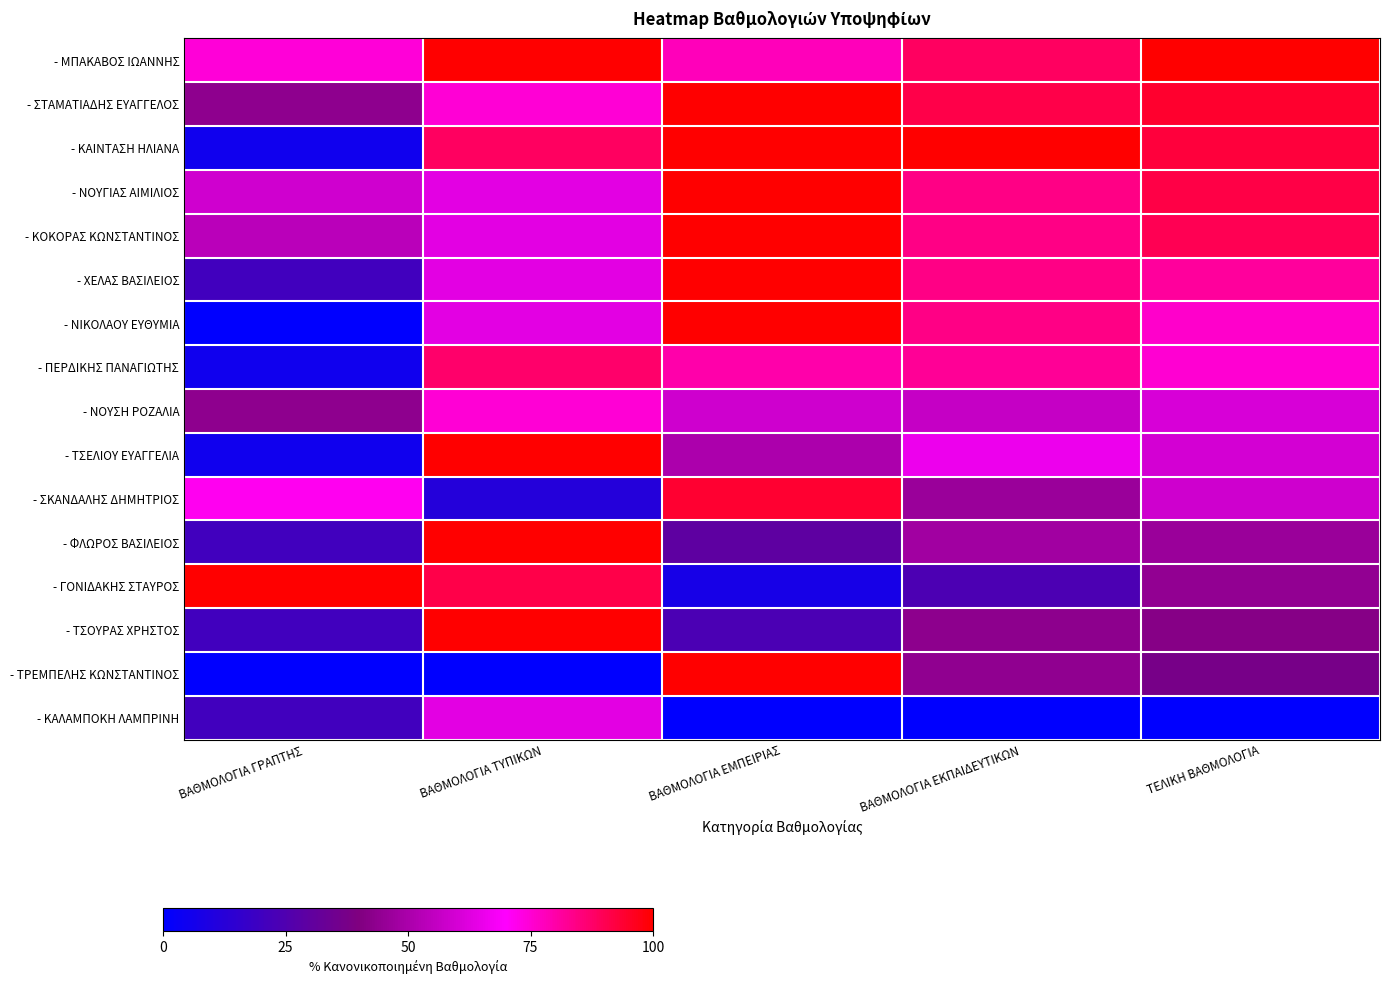

Reading left to right, list all the values displayed in this chart.

- ΜΠΑΚΑΒΟΣ ΙΩΑΝΝΗΣ: ΒΑΘΜΟΛΟΓΙΑ ΓΡΑΠΤΗΣ=0.7	ΒΑΘΜΟΛΟΓΙΑ ΤΥΠΙΚΩΝ=1.0	ΒΑΘΜΟΛΟΓΙΑ ΕΜΠΕΙΡΙΑΣ=0.8	ΒΑΘΜΟΛΟΓΙΑ ΕΚΠΑΙΔΕΥΤΙΚΩΝ=0.9	ΤΕΛΙΚΗ ΒΑΘΜΟΛΟΓΙΑ=1.0
- ΣΤΑΜΑΤΙΑΔΗΣ ΕΥΑΓΓΕΛΟΣ: ΒΑΘΜΟΛΟΓΙΑ ΓΡΑΠΤΗΣ=0.4	ΒΑΘΜΟΛΟΓΙΑ ΤΥΠΙΚΩΝ=0.7	ΒΑΘΜΟΛΟΓΙΑ ΕΜΠΕΙΡΙΑΣ=1.0	ΒΑΘΜΟΛΟΓΙΑ ΕΚΠΑΙΔΕΥΤΙΚΩΝ=0.9	ΤΕΛΙΚΗ ΒΑΘΜΟΛΟΓΙΑ=0.9
- ΚΑΙΝΤΑΣΗ ΗΛΙΑΝΑ: ΒΑΘΜΟΛΟΓΙΑ ΓΡΑΠΤΗΣ=0.1	ΒΑΘΜΟΛΟΓΙΑ ΤΥΠΙΚΩΝ=0.9	ΒΑΘΜΟΛΟΓΙΑ ΕΜΠΕΙΡΙΑΣ=1.0	ΒΑΘΜΟΛΟΓΙΑ ΕΚΠΑΙΔΕΥΤΙΚΩΝ=1.0	ΤΕΛΙΚΗ ΒΑΘΜΟΛΟΓΙΑ=0.9
- ΝΟΥΓΙΑΣ ΑΙΜΙΛΙΟΣ: ΒΑΘΜΟΛΟΓΙΑ ΓΡΑΠΤΗΣ=0.6	ΒΑΘΜΟΛΟΓΙΑ ΤΥΠΙΚΩΝ=0.6	ΒΑΘΜΟΛΟΓΙΑ ΕΜΠΕΙΡΙΑΣ=1.0	ΒΑΘΜΟΛΟΓΙΑ ΕΚΠΑΙΔΕΥΤΙΚΩΝ=0.8	ΤΕΛΙΚΗ ΒΑΘΜΟΛΟΓΙΑ=0.9
- ΚΟΚΟΡΑΣ ΚΩΝΣΤΑΝΤΙΝΟΣ: ΒΑΘΜΟΛΟΓΙΑ ΓΡΑΠΤΗΣ=0.5	ΒΑΘΜΟΛΟΓΙΑ ΤΥΠΙΚΩΝ=0.6	ΒΑΘΜΟΛΟΓΙΑ ΕΜΠΕΙΡΙΑΣ=1.0	ΒΑΘΜΟΛΟΓΙΑ ΕΚΠΑΙΔΕΥΤΙΚΩΝ=0.8	ΤΕΛΙΚΗ ΒΑΘΜΟΛΟΓΙΑ=0.9
- ΧΕΛΑΣ ΒΑΣΙΛΕΙΟΣ: ΒΑΘΜΟΛΟΓΙΑ ΓΡΑΠΤΗΣ=0.2	ΒΑΘΜΟΛΟΓΙΑ ΤΥΠΙΚΩΝ=0.6	ΒΑΘΜΟΛΟΓΙΑ ΕΜΠΕΙΡΙΑΣ=1.0	ΒΑΘΜΟΛΟΓΙΑ ΕΚΠΑΙΔΕΥΤΙΚΩΝ=0.8	ΤΕΛΙΚΗ ΒΑΘΜΟΛΟΓΙΑ=0.8
- ΝΙΚΟΛΑΟΥ ΕΥΘΥΜΙΑ: ΒΑΘΜΟΛΟΓΙΑ ΓΡΑΠΤΗΣ=0.0	ΒΑΘΜΟΛΟΓΙΑ ΤΥΠΙΚΩΝ=0.6	ΒΑΘΜΟΛΟΓΙΑ ΕΜΠΕΙΡΙΑΣ=1.0	ΒΑΘΜΟΛΟΓΙΑ ΕΚΠΑΙΔΕΥΤΙΚΩΝ=0.8	ΤΕΛΙΚΗ ΒΑΘΜΟΛΟΓΙΑ=0.8
- ΠΕΡΔΙΚΗΣ ΠΑΝΑΓΙΩΤΗΣ: ΒΑΘΜΟΛΟΓΙΑ ΓΡΑΠΤΗΣ=0.1	ΒΑΘΜΟΛΟΓΙΑ ΤΥΠΙΚΩΝ=0.9	ΒΑΘΜΟΛΟΓΙΑ ΕΜΠΕΙΡΙΑΣ=0.8	ΒΑΘΜΟΛΟΓΙΑ ΕΚΠΑΙΔΕΥΤΙΚΩΝ=0.8	ΤΕΛΙΚΗ ΒΑΘΜΟΛΟΓΙΑ=0.8
- ΝΟΥΣΗ ΡΟΖΑΛΙΑ: ΒΑΘΜΟΛΟΓΙΑ ΓΡΑΠΤΗΣ=0.4	ΒΑΘΜΟΛΟΓΙΑ ΤΥΠΙΚΩΝ=0.7	ΒΑΘΜΟΛΟΓΙΑ ΕΜΠΕΙΡΙΑΣ=0.6	ΒΑΘΜΟΛΟΓΙΑ ΕΚΠΑΙΔΕΥΤΙΚΩΝ=0.6	ΤΕΛΙΚΗ ΒΑΘΜΟΛΟΓΙΑ=0.6
- ΤΣΕΛΙΟΥ ΕΥΑΓΓΕΛΙΑ: ΒΑΘΜΟΛΟΓΙΑ ΓΡΑΠΤΗΣ=0.1	ΒΑΘΜΟΛΟΓΙΑ ΤΥΠΙΚΩΝ=1.0	ΒΑΘΜΟΛΟΓΙΑ ΕΜΠΕΙΡΙΑΣ=0.5	ΒΑΘΜΟΛΟΓΙΑ ΕΚΠΑΙΔΕΥΤΙΚΩΝ=0.7	ΤΕΛΙΚΗ ΒΑΘΜΟΛΟΓΙΑ=0.6
- ΣΚΑΝΔΑΛΗΣ ΔΗΜΗΤΡΙΟΣ: ΒΑΘΜΟΛΟΓΙΑ ΓΡΑΠΤΗΣ=0.7	ΒΑΘΜΟΛΟΓΙΑ ΤΥΠΙΚΩΝ=0.1	ΒΑΘΜΟΛΟΓΙΑ ΕΜΠΕΙΡΙΑΣ=0.9	ΒΑΘΜΟΛΟΓΙΑ ΕΚΠΑΙΔΕΥΤΙΚΩΝ=0.5	ΤΕΛΙΚΗ ΒΑΘΜΟΛΟΓΙΑ=0.6
- ΦΛΩΡΟΣ ΒΑΣΙΛΕΙΟΣ: ΒΑΘΜΟΛΟΓΙΑ ΓΡΑΠΤΗΣ=0.2	ΒΑΘΜΟΛΟΓΙΑ ΤΥΠΙΚΩΝ=1.0	ΒΑΘΜΟΛΟΓΙΑ ΕΜΠΕΙΡΙΑΣ=0.3	ΒΑΘΜΟΛΟΓΙΑ ΕΚΠΑΙΔΕΥΤΙΚΩΝ=0.5	ΤΕΛΙΚΗ ΒΑΘΜΟΛΟΓΙΑ=0.5
- ΓΟΝΙΔΑΚΗΣ ΣΤΑΥΡΟΣ: ΒΑΘΜΟΛΟΓΙΑ ΓΡΑΠΤΗΣ=1.0	ΒΑΘΜΟΛΟΓΙΑ ΤΥΠΙΚΩΝ=0.9	ΒΑΘΜΟΛΟΓΙΑ ΕΜΠΕΙΡΙΑΣ=0.1	ΒΑΘΜΟΛΟΓΙΑ ΕΚΠΑΙΔΕΥΤΙΚΩΝ=0.2	ΤΕΛΙΚΗ ΒΑΘΜΟΛΟΓΙΑ=0.4
- ΤΣΟΥΡΑΣ ΧΡΗΣΤΟΣ: ΒΑΘΜΟΛΟΓΙΑ ΓΡΑΠΤΗΣ=0.2	ΒΑΘΜΟΛΟΓΙΑ ΤΥΠΙΚΩΝ=1.0	ΒΑΘΜΟΛΟΓΙΑ ΕΜΠΕΙΡΙΑΣ=0.2	ΒΑΘΜΟΛΟΓΙΑ ΕΚΠΑΙΔΕΥΤΙΚΩΝ=0.4	ΤΕΛΙΚΗ ΒΑΘΜΟΛΟΓΙΑ=0.4
- ΤΡΕΜΠΕΛΗΣ ΚΩΝΣΤΑΝΤΙΝΟΣ: ΒΑΘΜΟΛΟΓΙΑ ΓΡΑΠΤΗΣ=0.0	ΒΑΘΜΟΛΟΓΙΑ ΤΥΠΙΚΩΝ=0.0	ΒΑΘΜΟΛΟΓΙΑ ΕΜΠΕΙΡΙΑΣ=1.0	ΒΑΘΜΟΛΟΓΙΑ ΕΚΠΑΙΔΕΥΤΙΚΩΝ=0.4	ΤΕΛΙΚΗ ΒΑΘΜΟΛΟΓΙΑ=0.4
- ΚΑΛΑΜΠΟΚΗ ΛΑΜΠΡΙΝΗ: ΒΑΘΜΟΛΟΓΙΑ ΓΡΑΠΤΗΣ=0.2	ΒΑΘΜΟΛΟΓΙΑ ΤΥΠΙΚΩΝ=0.6	ΒΑΘΜΟΛΟΓΙΑ ΕΜΠΕΙΡΙΑΣ=0.0	ΒΑΘΜΟΛΟΓΙΑ ΕΚΠΑΙΔΕΥΤΙΚΩΝ=0.0	ΤΕΛΙΚΗ ΒΑΘΜΟΛΟΓΙΑ=0.0